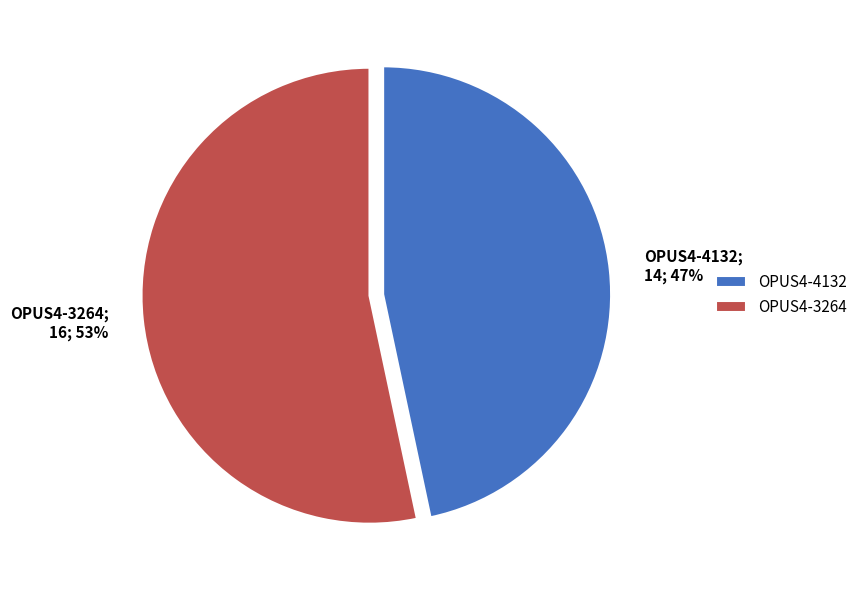

To the nearest percent, what is the average slice percentage?

50%